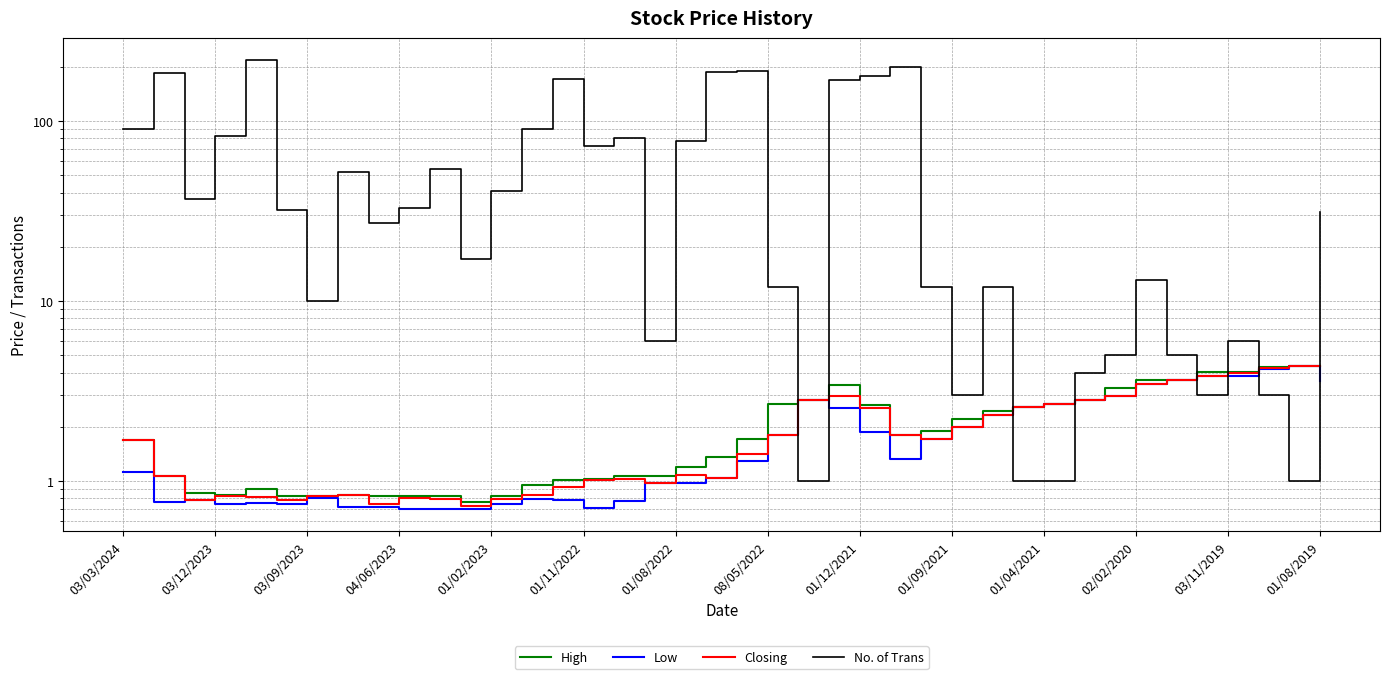

True or false: Low has a value of 5.6 at 02/02/2020.

False